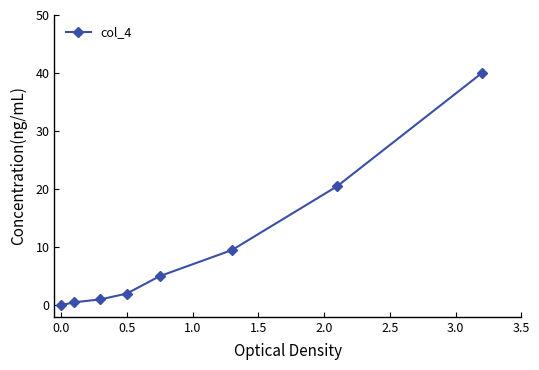

What is the difference between the maximum and minimum values?

40.0